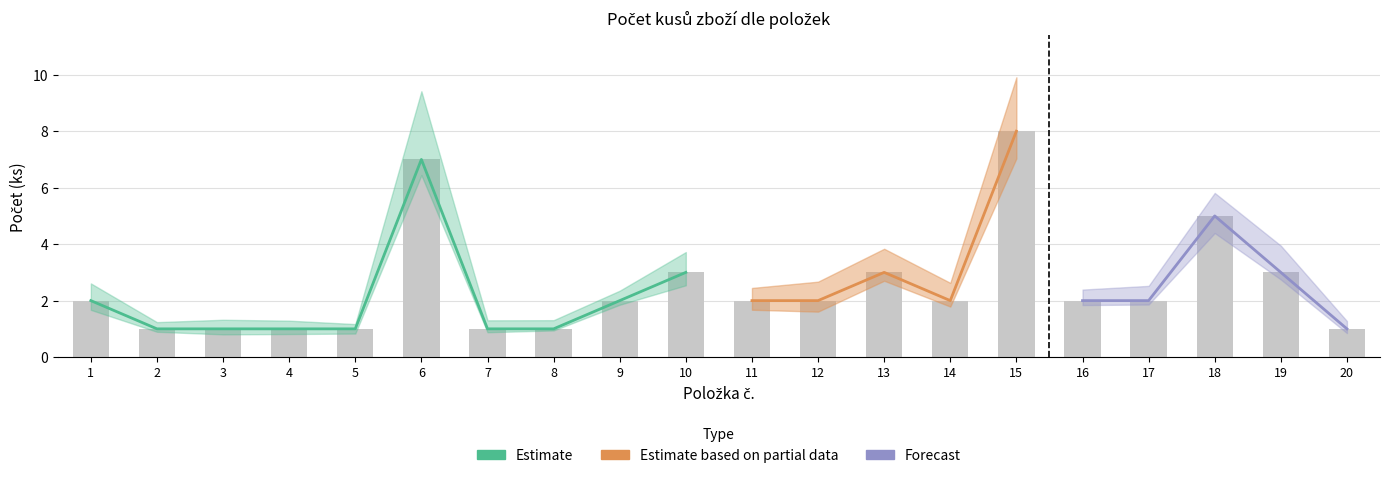

How many bars are there in total?

20